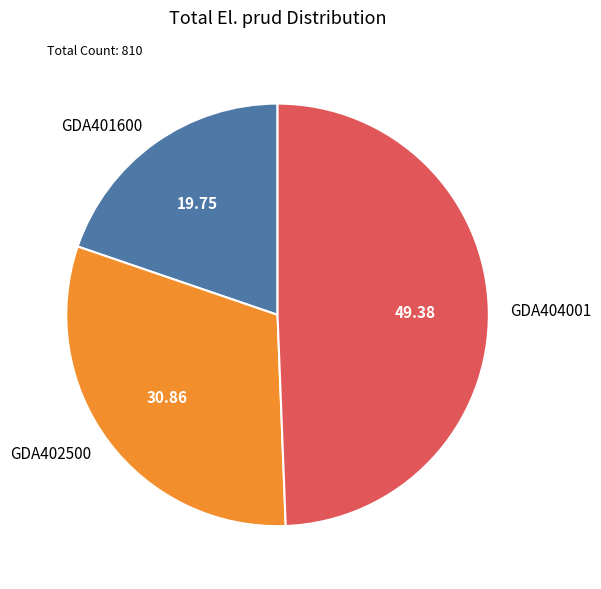

Between GDA404001 and GDA402500, which is larger?

GDA404001